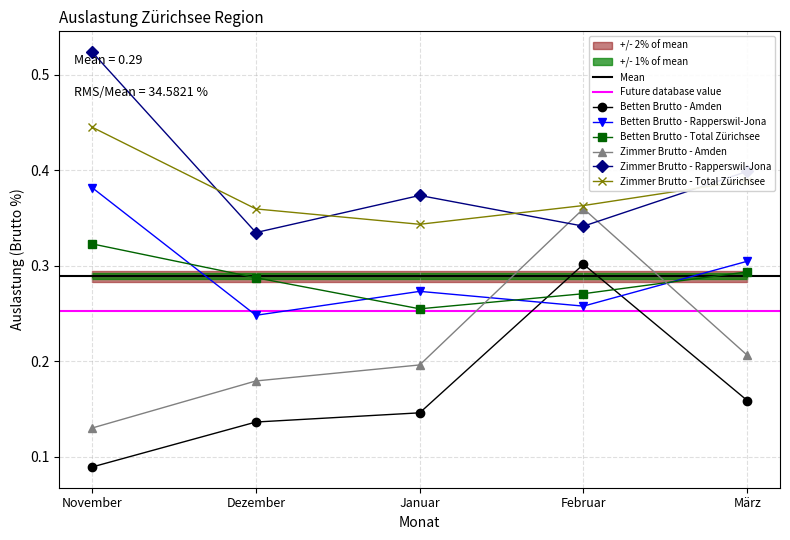

What is the label of the 2nd point from the left?

Dezember